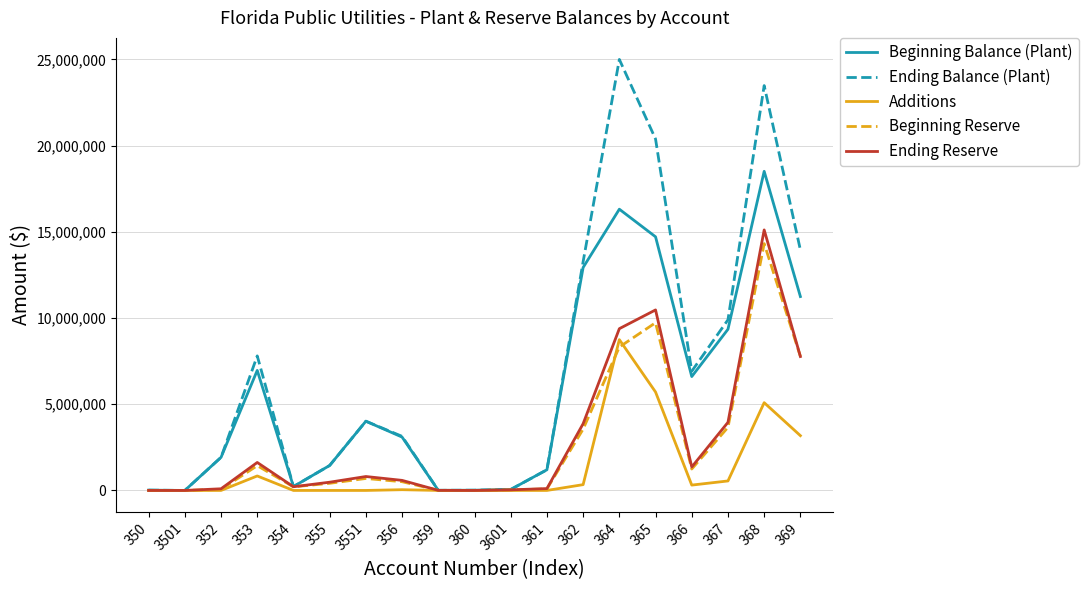

What is the difference between the maximum and minimum values in the Ending Reserve series?

15107483.8